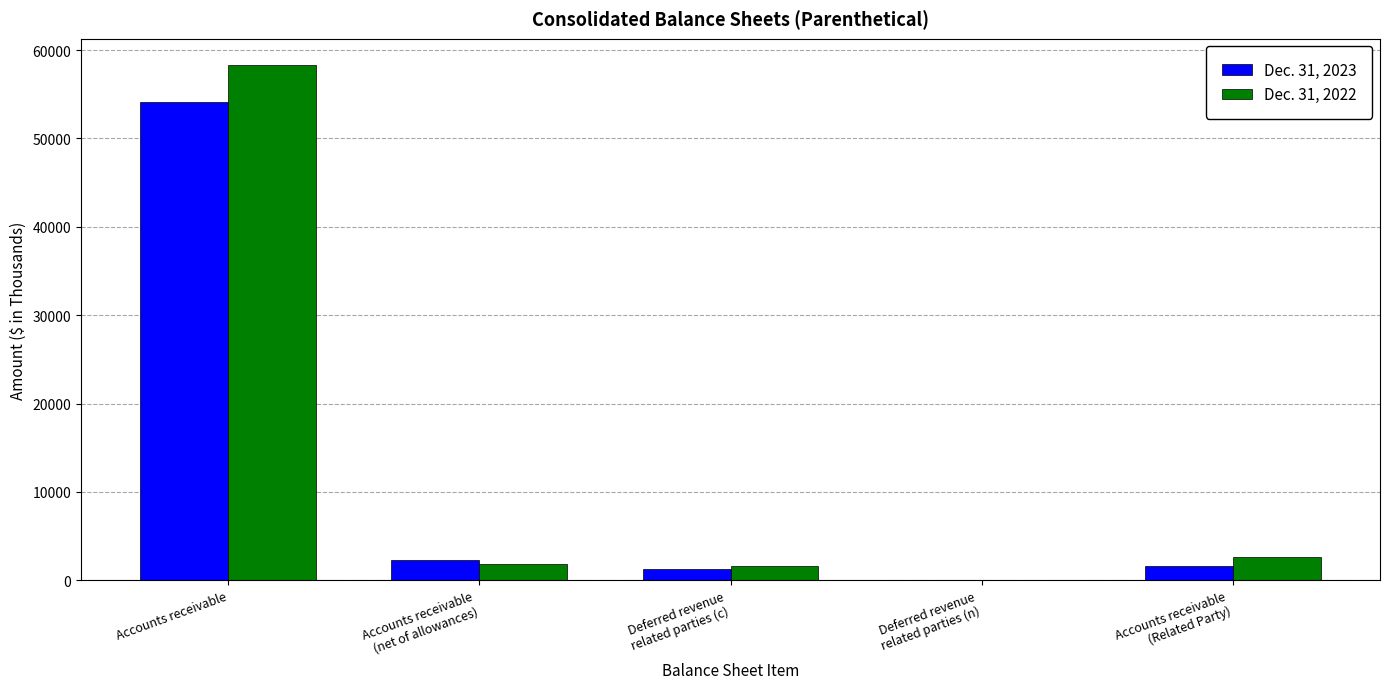

Are the bars horizontal?

No